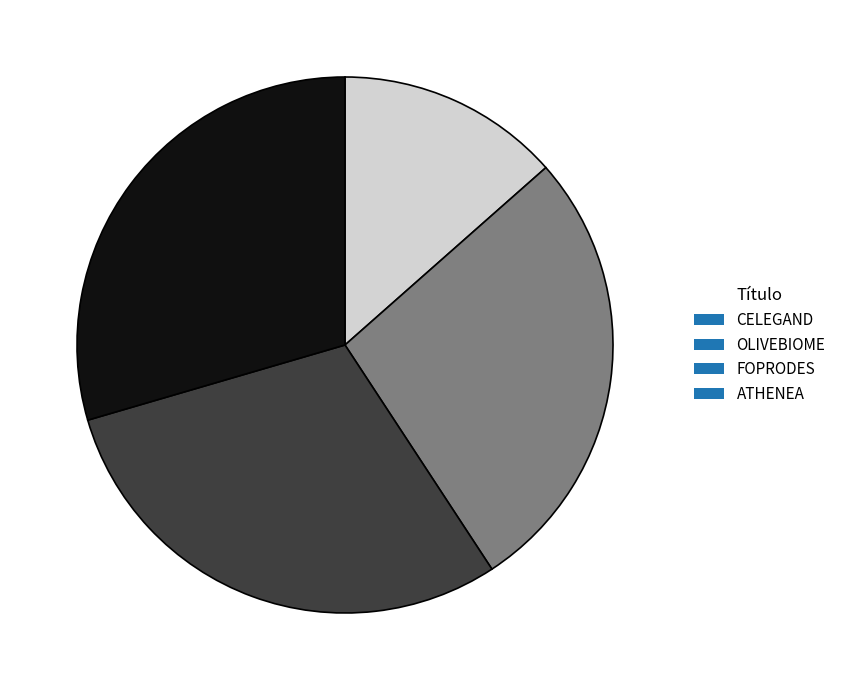

Which slice is the smallest?

CELEGAND